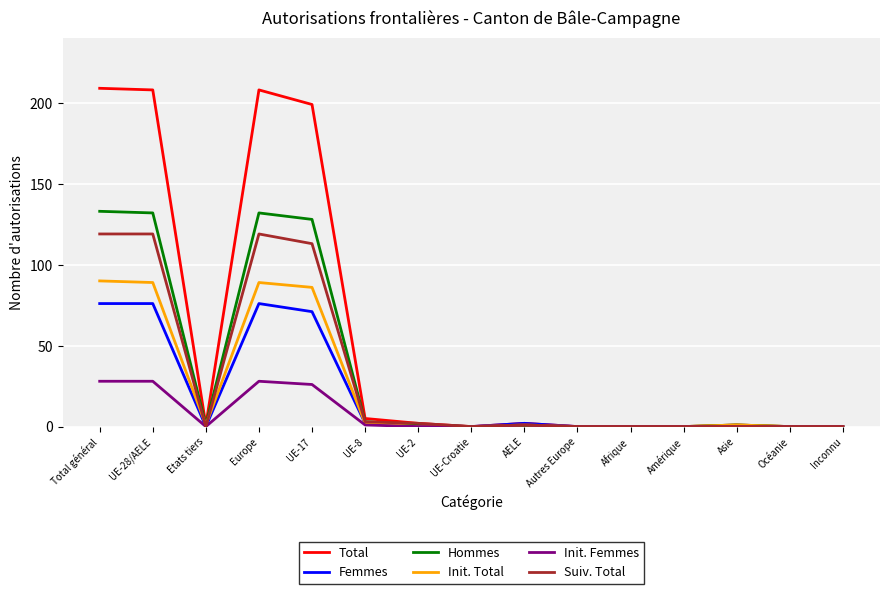

What is the total value across all series at UE-8?

16